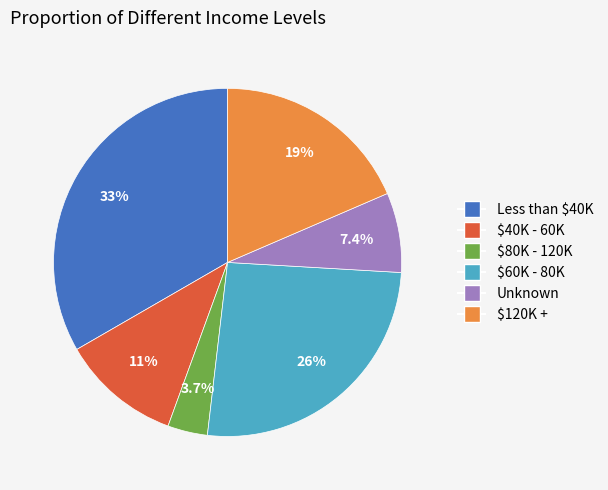

Is there a majority slice in this chart?

No